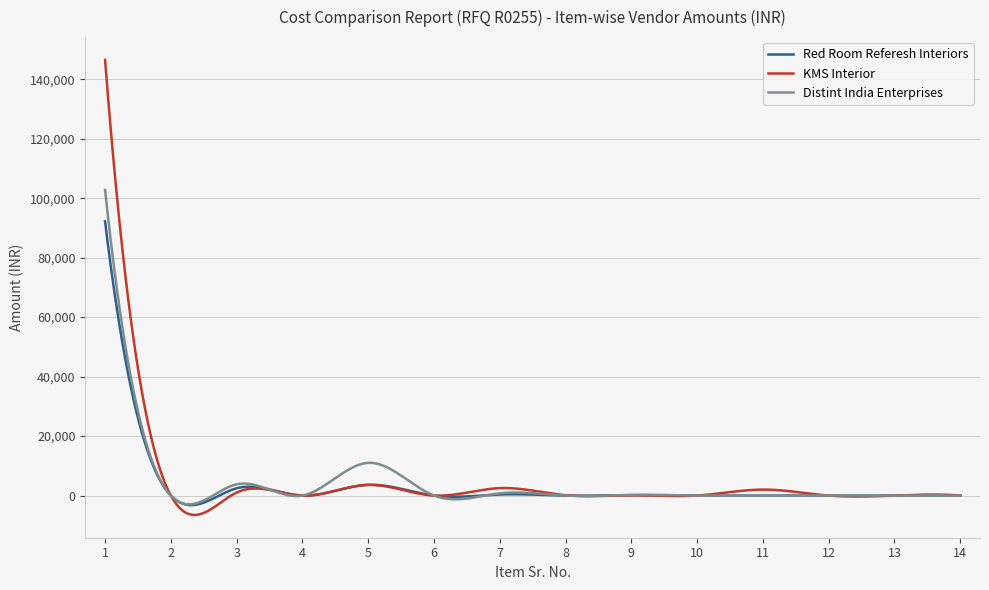

What are all the series names shown in the legend?

Red Room Referesh Interiors, KMS Interior, Distint India Enterprises